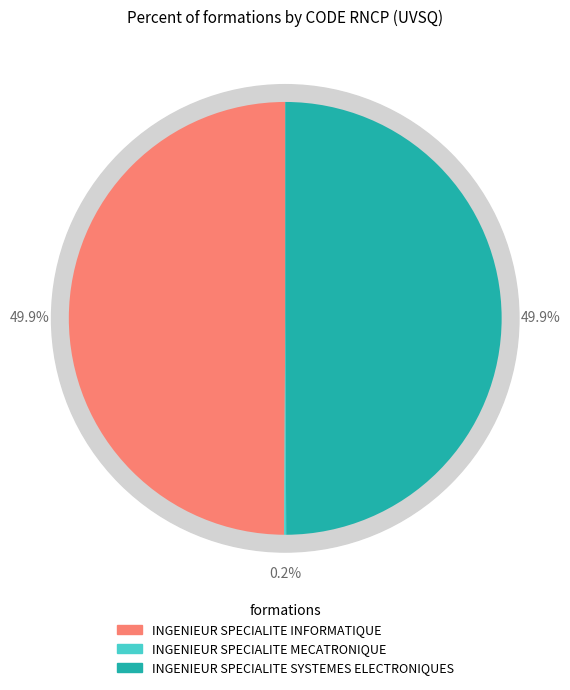

What is the largest slice in the pie chart?

INGENIEUR SPECIALITE SYSTEMES ELECTRONIQUES